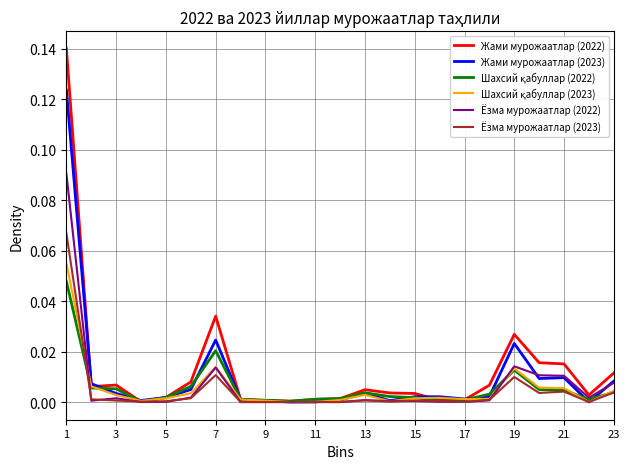

Which series has the largest range (max minus min)?

Жами мурожаатлар (2022)